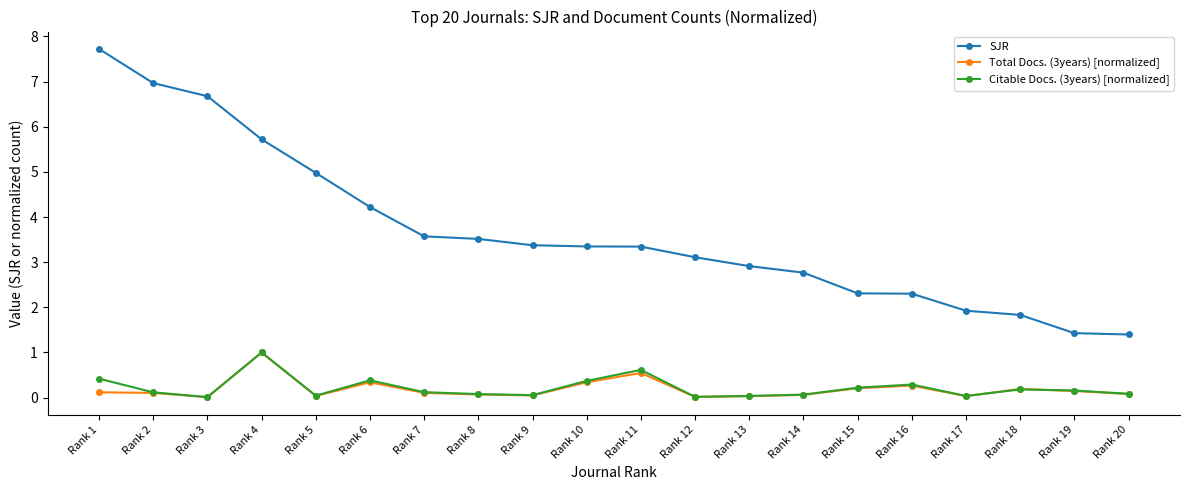

What value does the SJR series have at Rank 6?

4.2